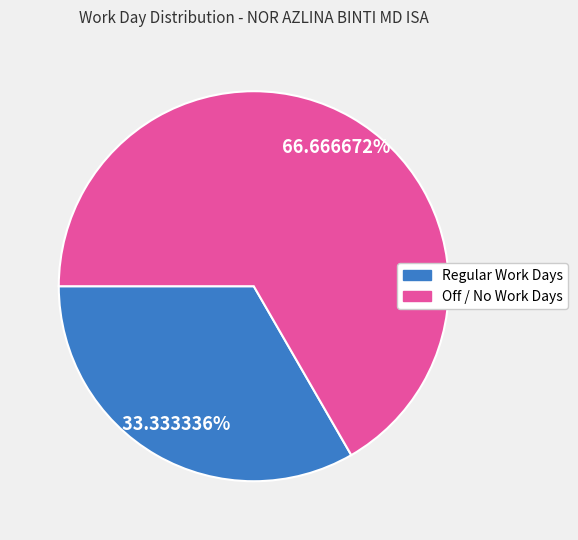

Is there any slice that represents more than half of the pie?

Yes